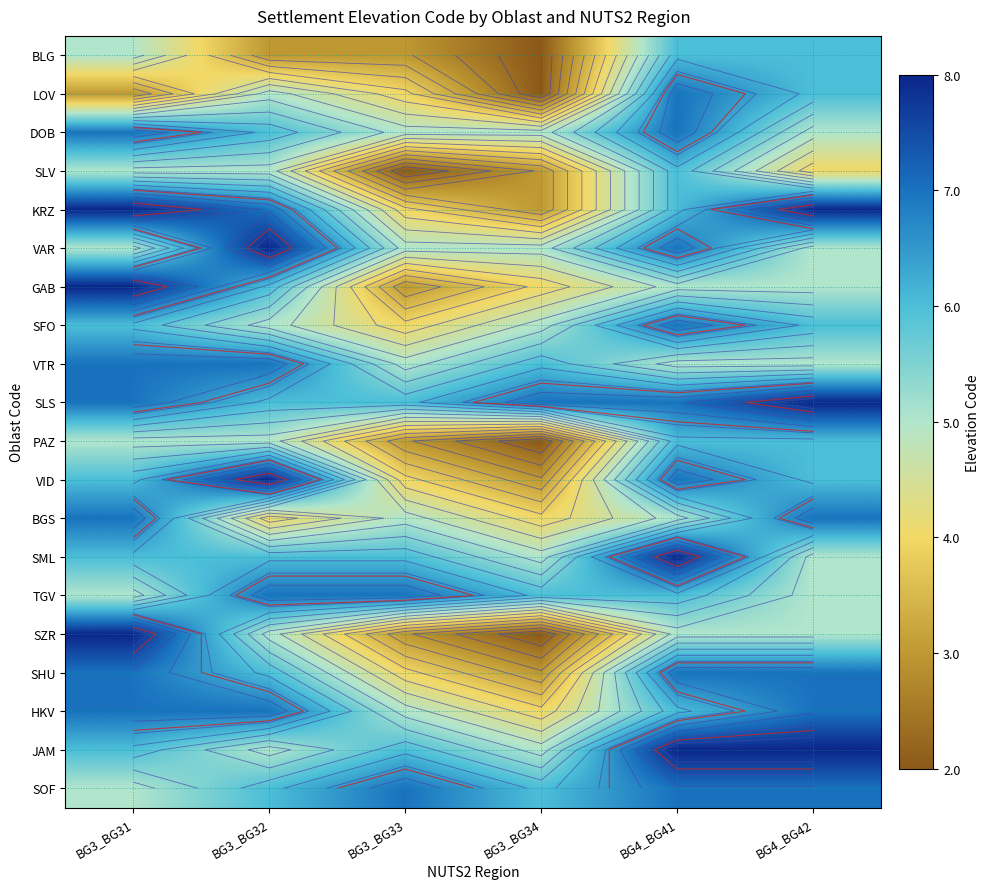

Between BG3_BG32 and BG3_BG31, which is larger?

BG3_BG31